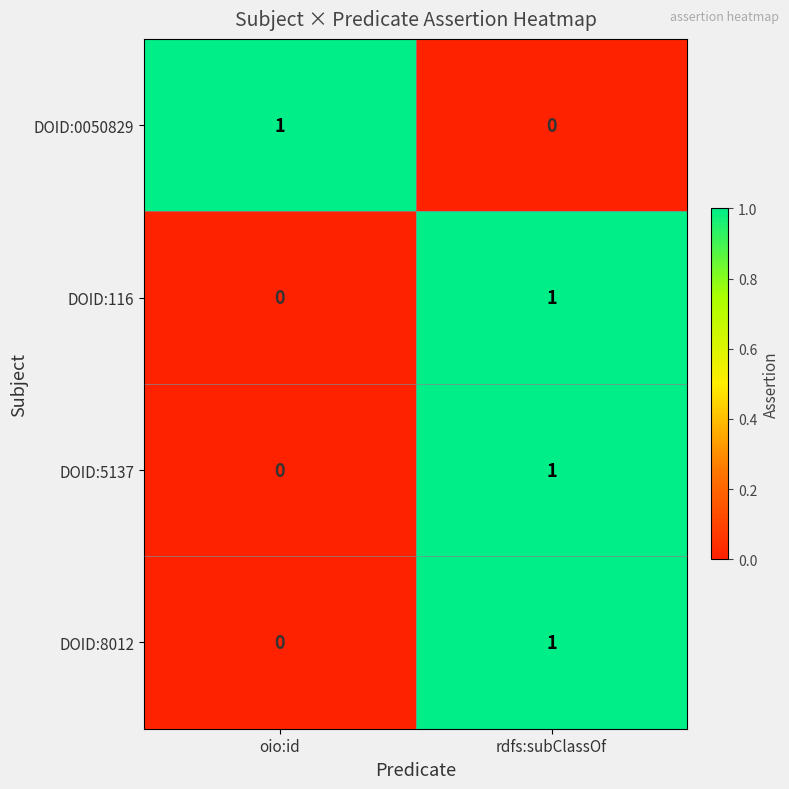

How many categories are shown in the chart?

2